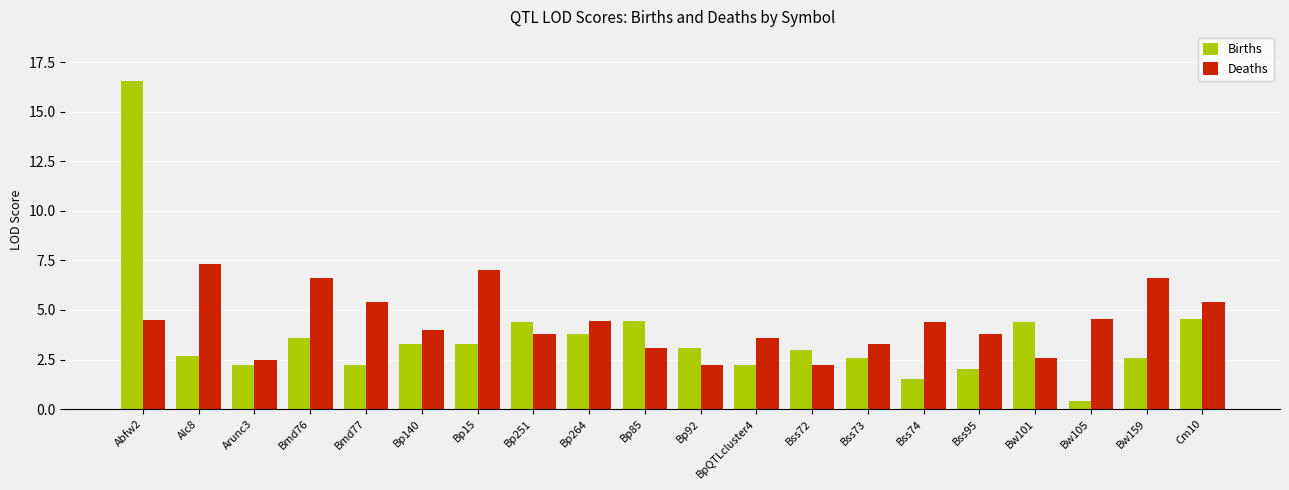

What is the average value of the Deaths series?

4.4